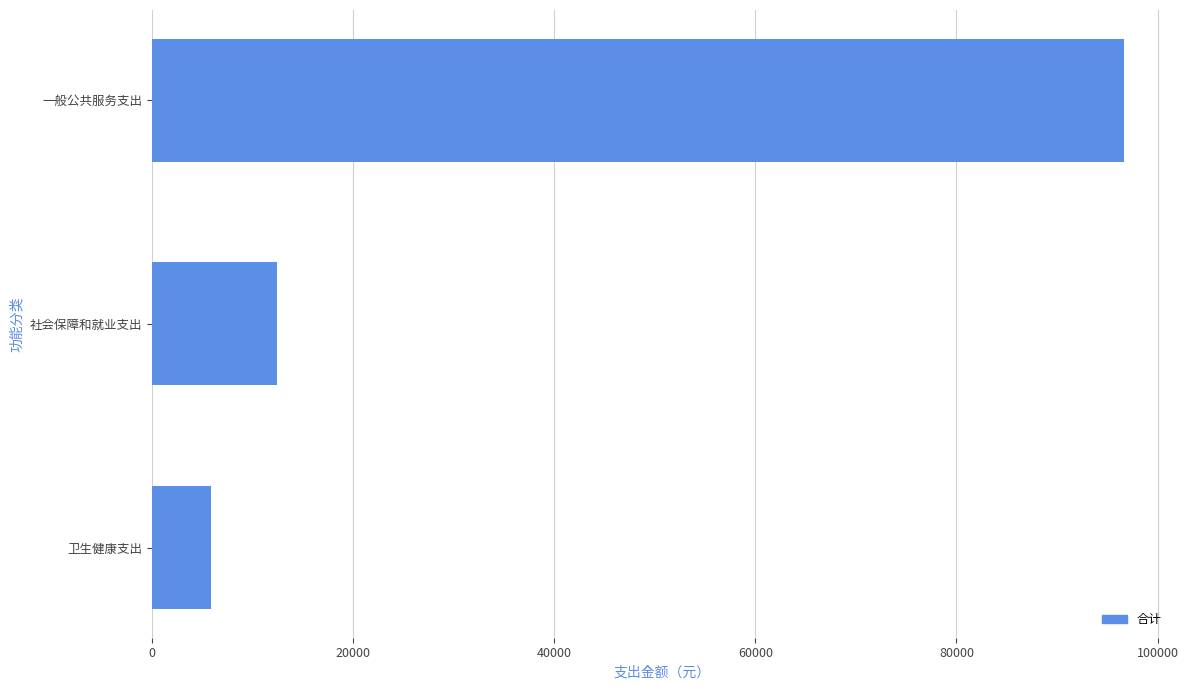

How many data points does each series have?

3